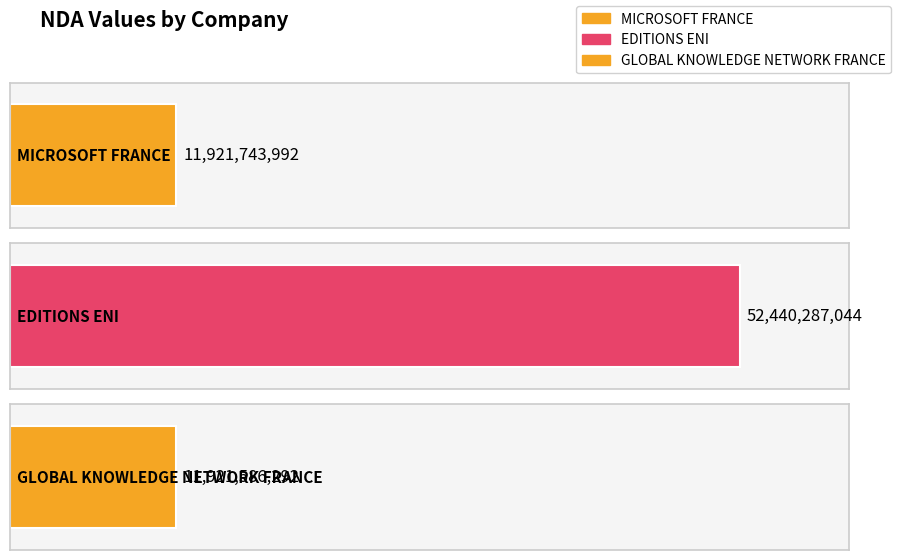

What is the value of the 1st bar from the left?

11921743992